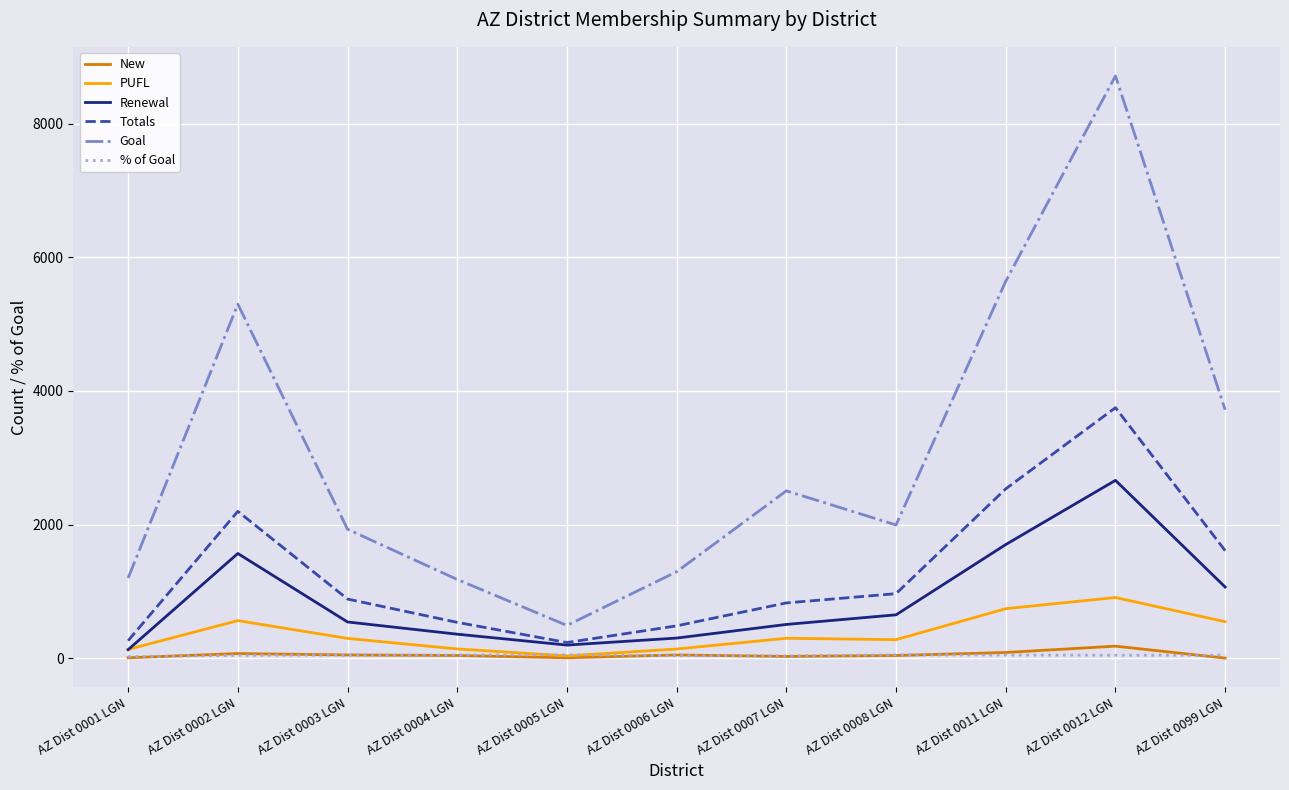

Is it true that Renewal equals 2376.9 at AZ Dist 0002 LGN?

False